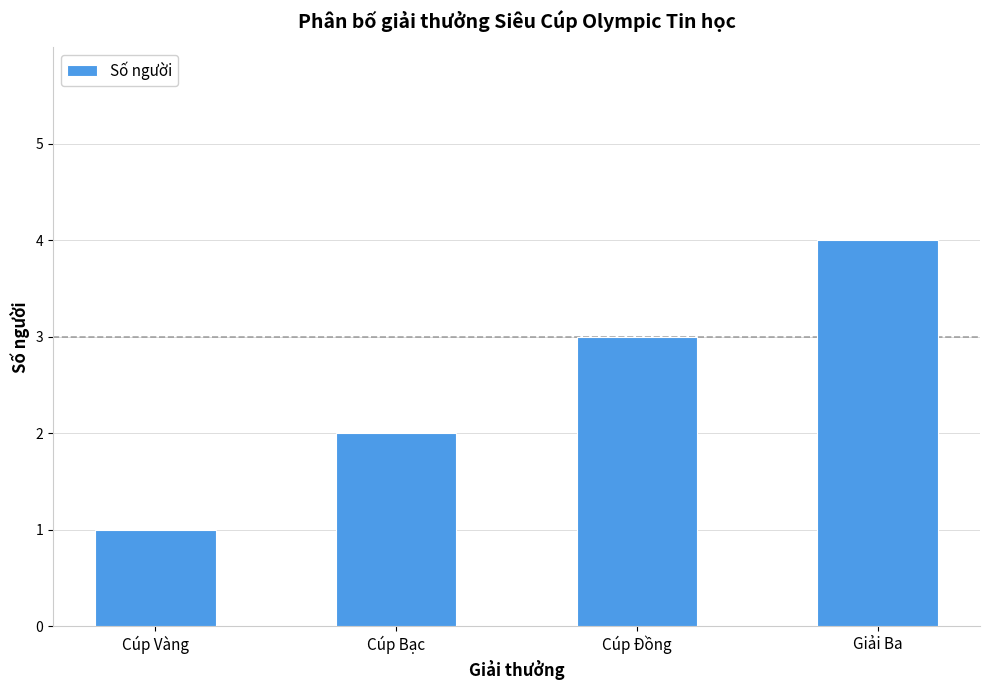

Rank the categories by value from highest to lowest.

Giải Ba, Cúp Đồng, Cúp Bạc, Cúp Vàng